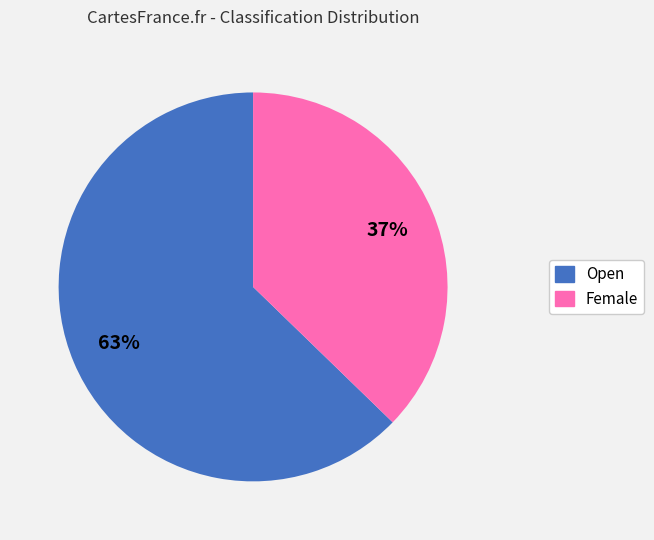

What is the largest slice in the pie chart?

Open